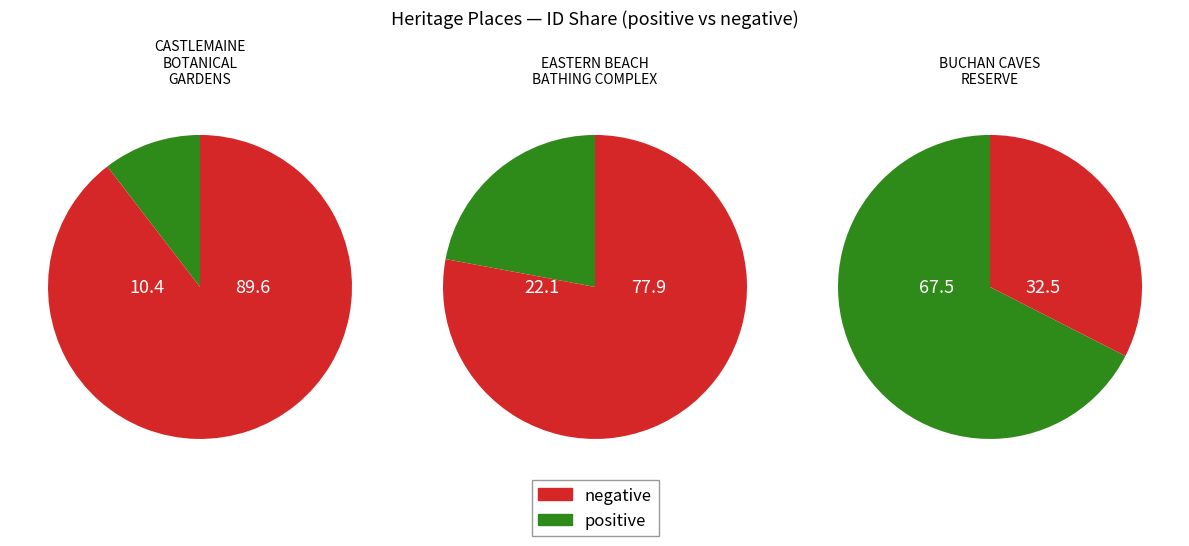

Approximately how many times larger is the value at BUCHAN CAVES RESERVE compared to EASTERN BEACH BATHING COMPLEX AND RESERVE?

3.1